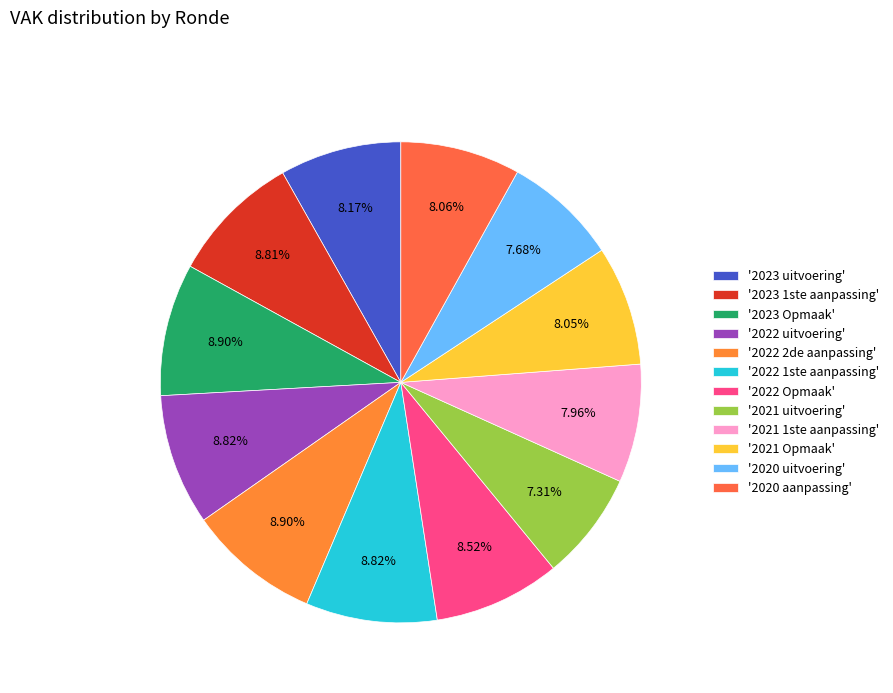

Count the number of slices in the pie.

12